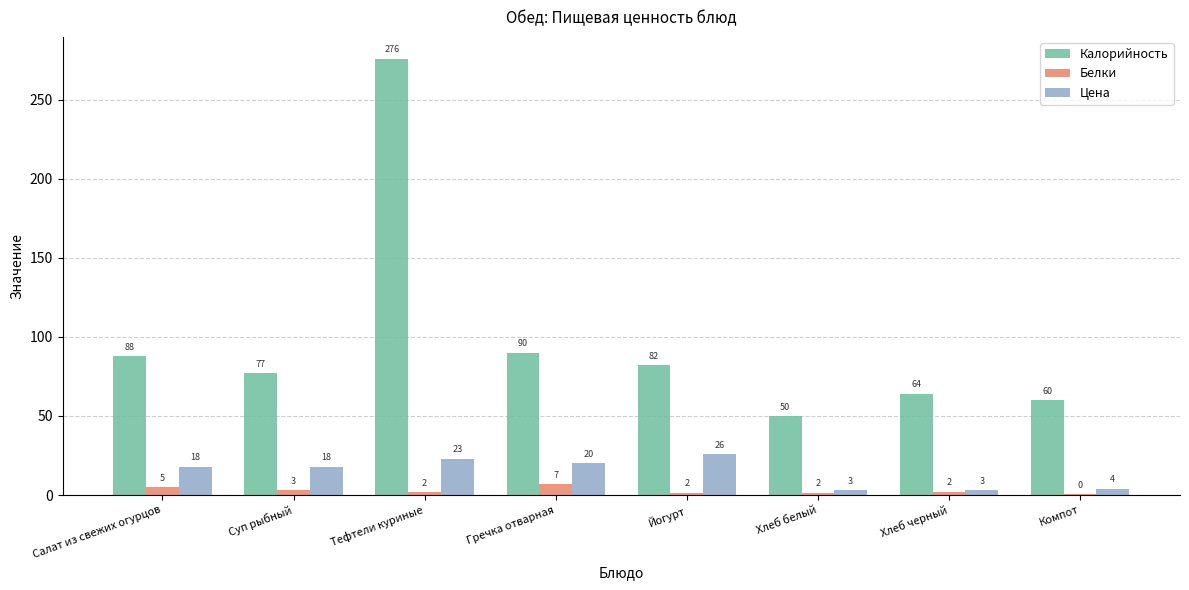

Which series has the largest total across all categories?

Калорийность